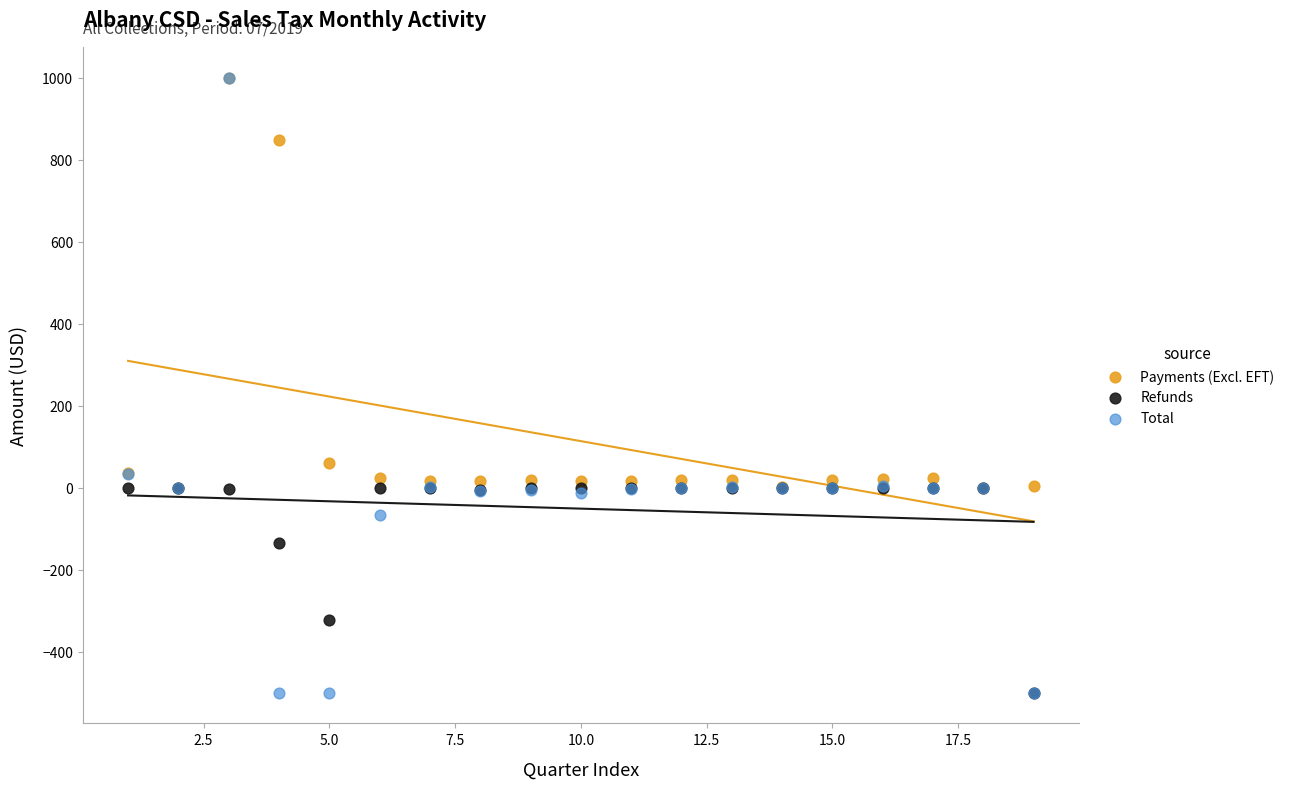

Which series has the widest spread of Y values?

Total